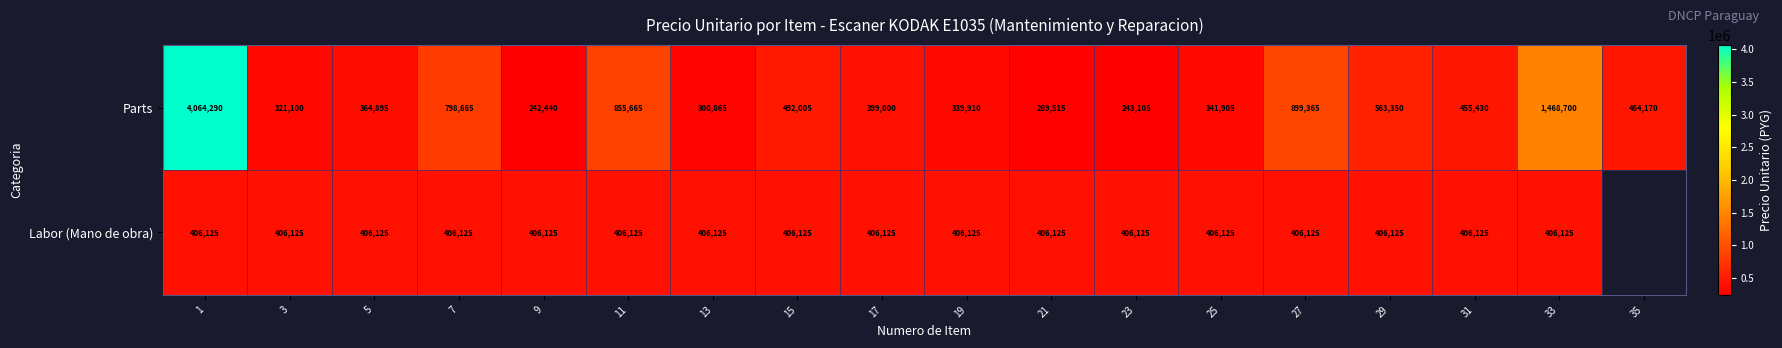

The value of Parts at 17 is 144286.9. True or false?

False